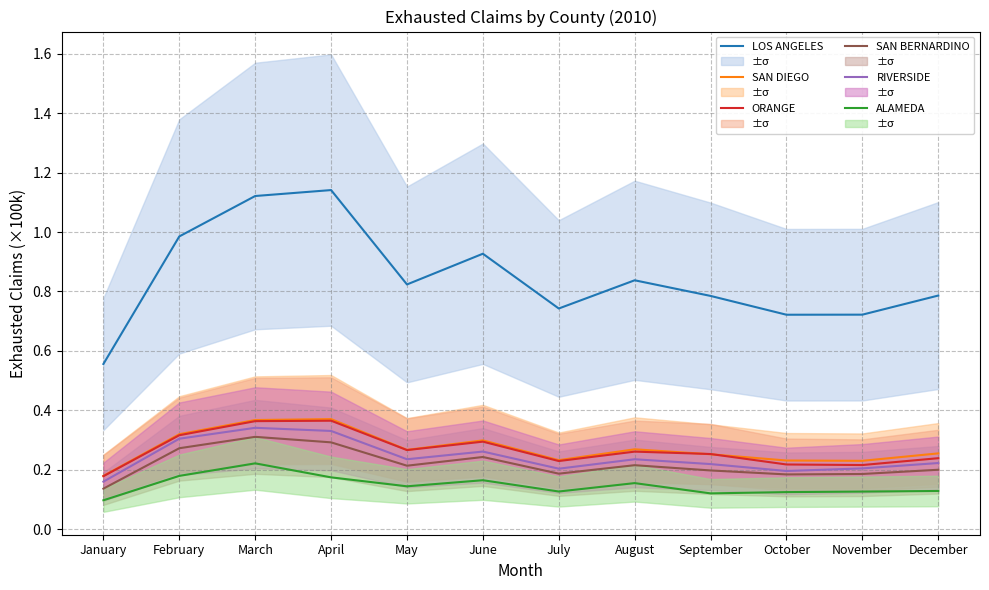

True or false: ORANGE and SAN DIEGO intersect in this chart.

True